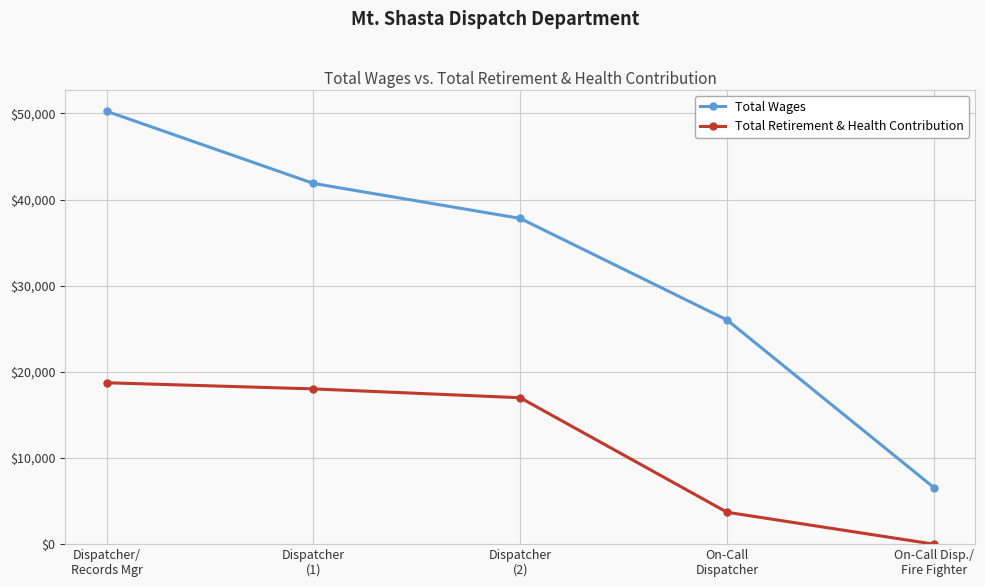

True or false: Total Retirement & Health Contribution and Total Wages cross at least once.

False